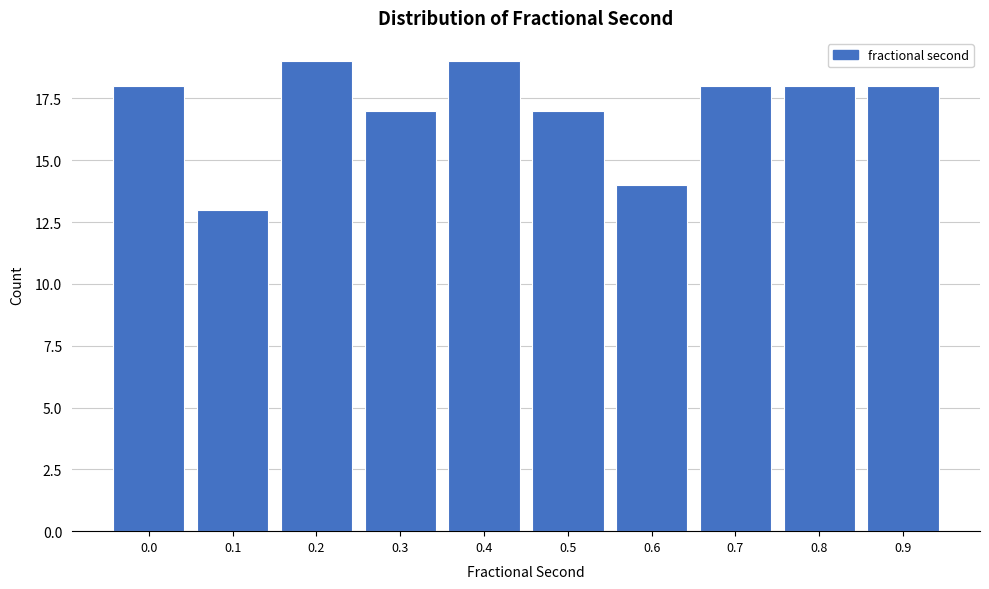

Reading right to left, extract all data points from this chart.

0.9=18	0.8=18	0.7=18	0.6=14	0.5=17	0.4=19	0.3=17	0.2=19	0.1=13	0.0=18